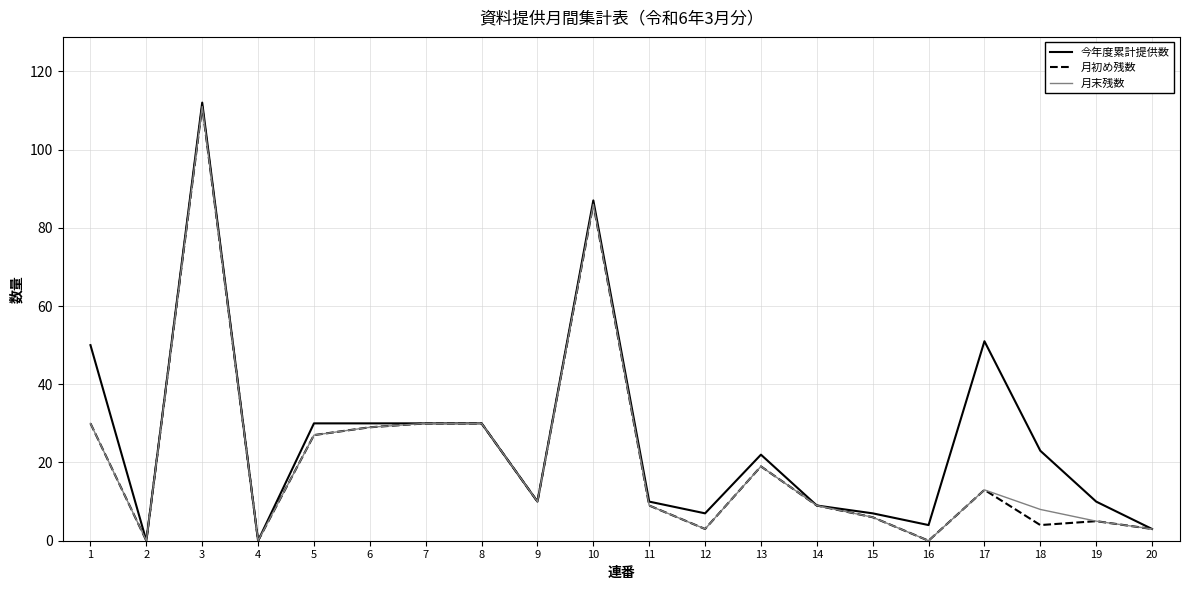

What is the maximum value shown in the chart?

112